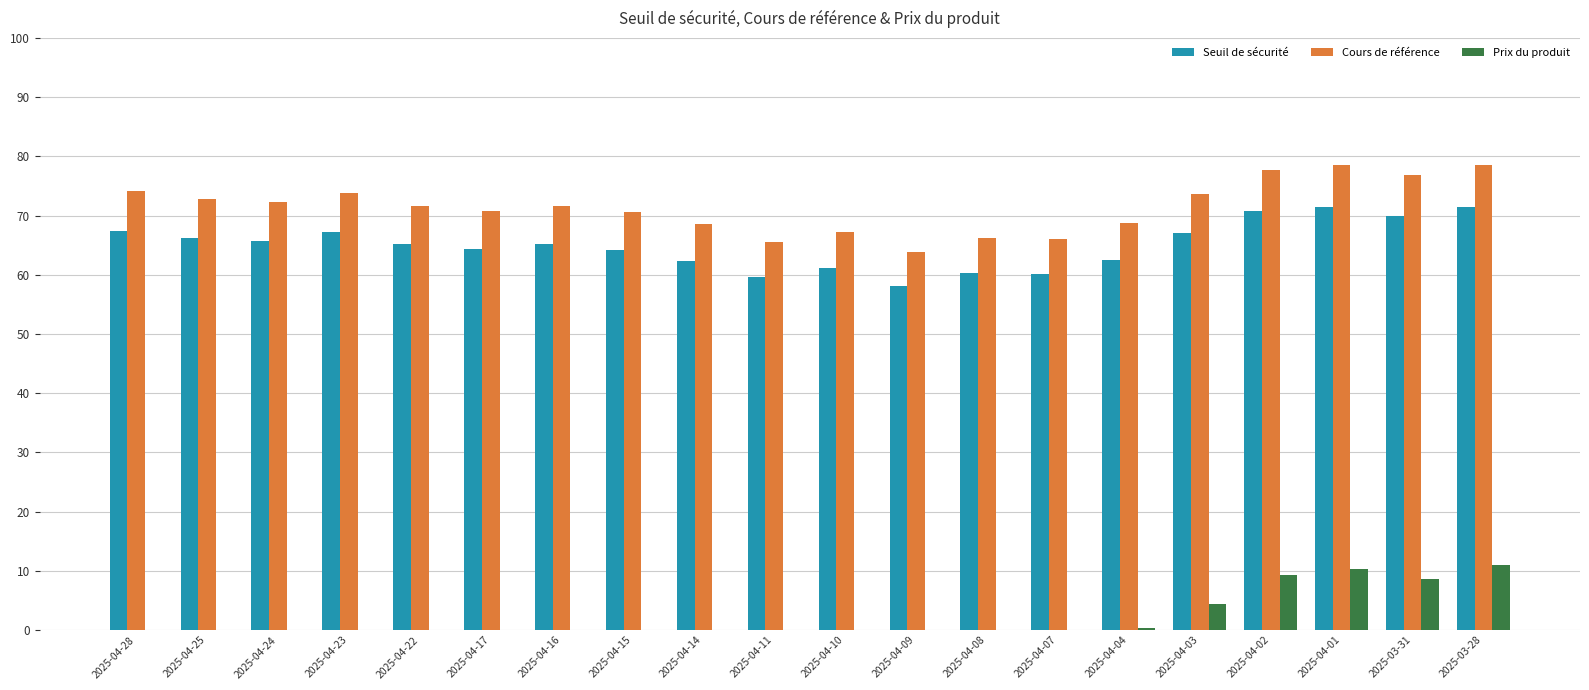

How many groups of bars are there?

20